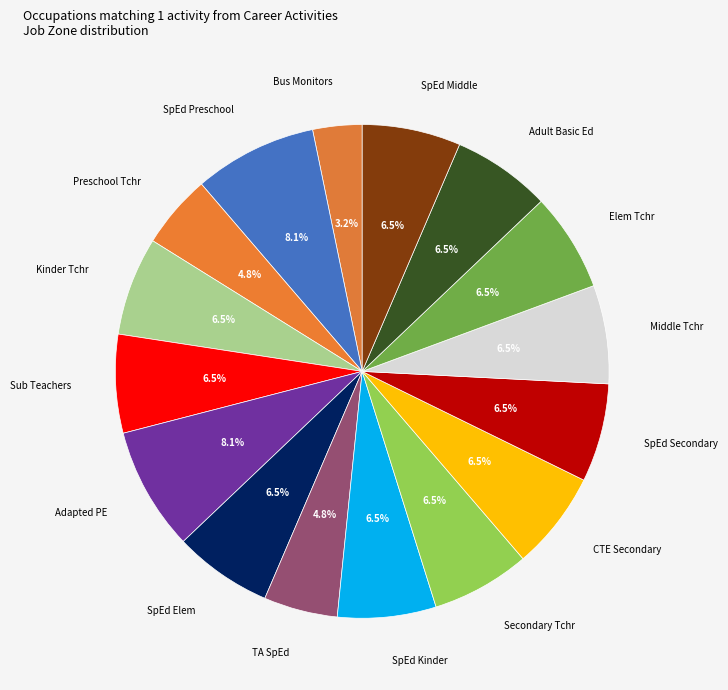

Does any single category account for the majority?

No